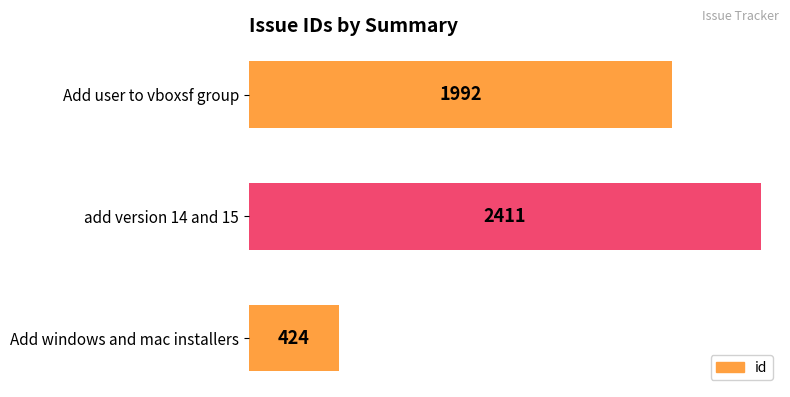

Reading bottom to top, list all the values displayed in this chart.

Add windows and mac installers=424	add version 14 and 15=2411	Add user to vboxsf group=1992